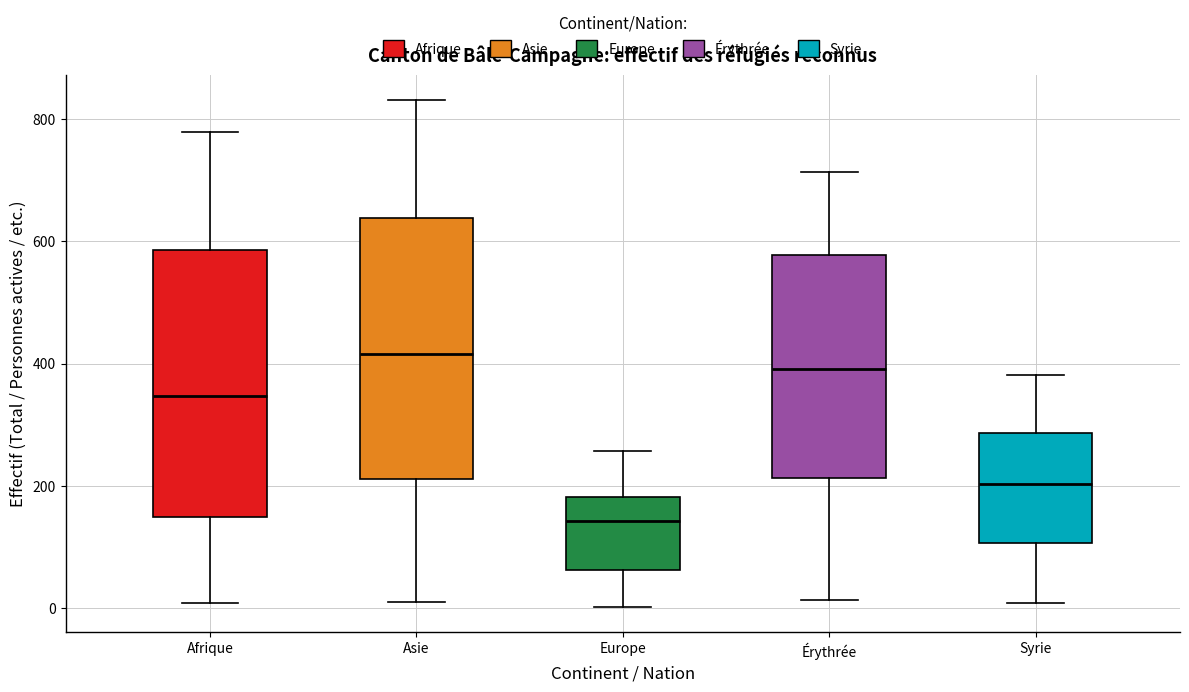

Where is the upper edge of the box for Syrie on the y-axis? The values are not printed on the chart, so give them approximately, as read against the axis.

280